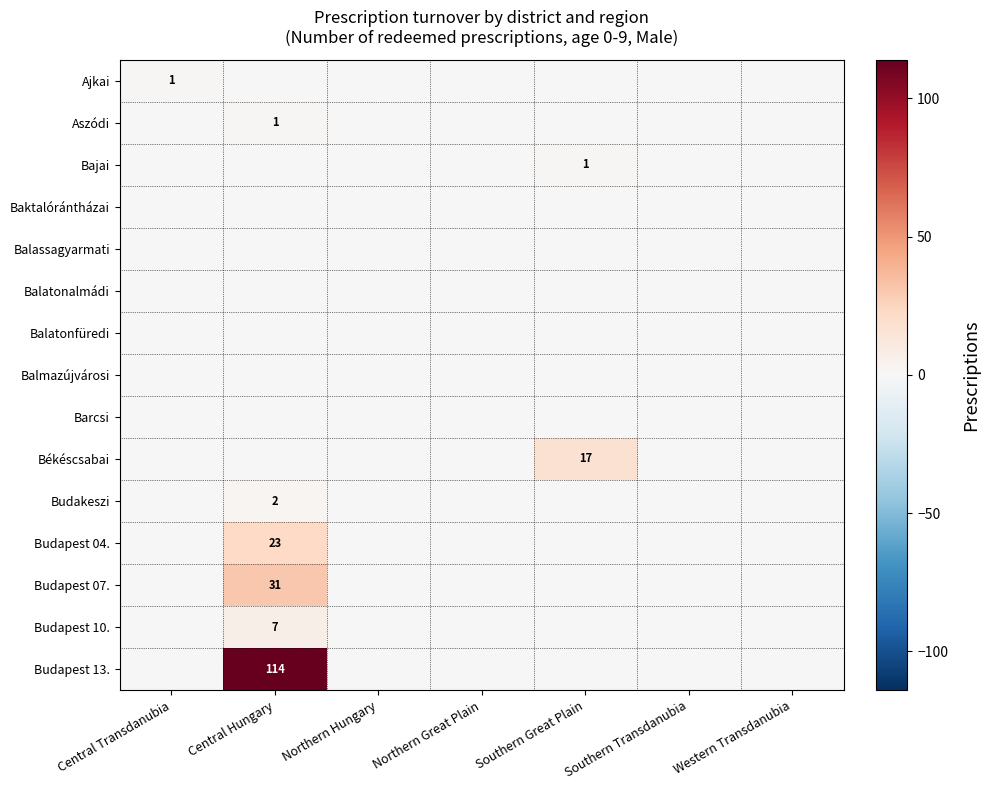

List the labels in order of Bajai value, largest first.

Southern Great Plain, Central Transdanubia, Central Hungary, Northern Hungary, Northern Great Plain, Southern Transdanubia, Western Transdanubia